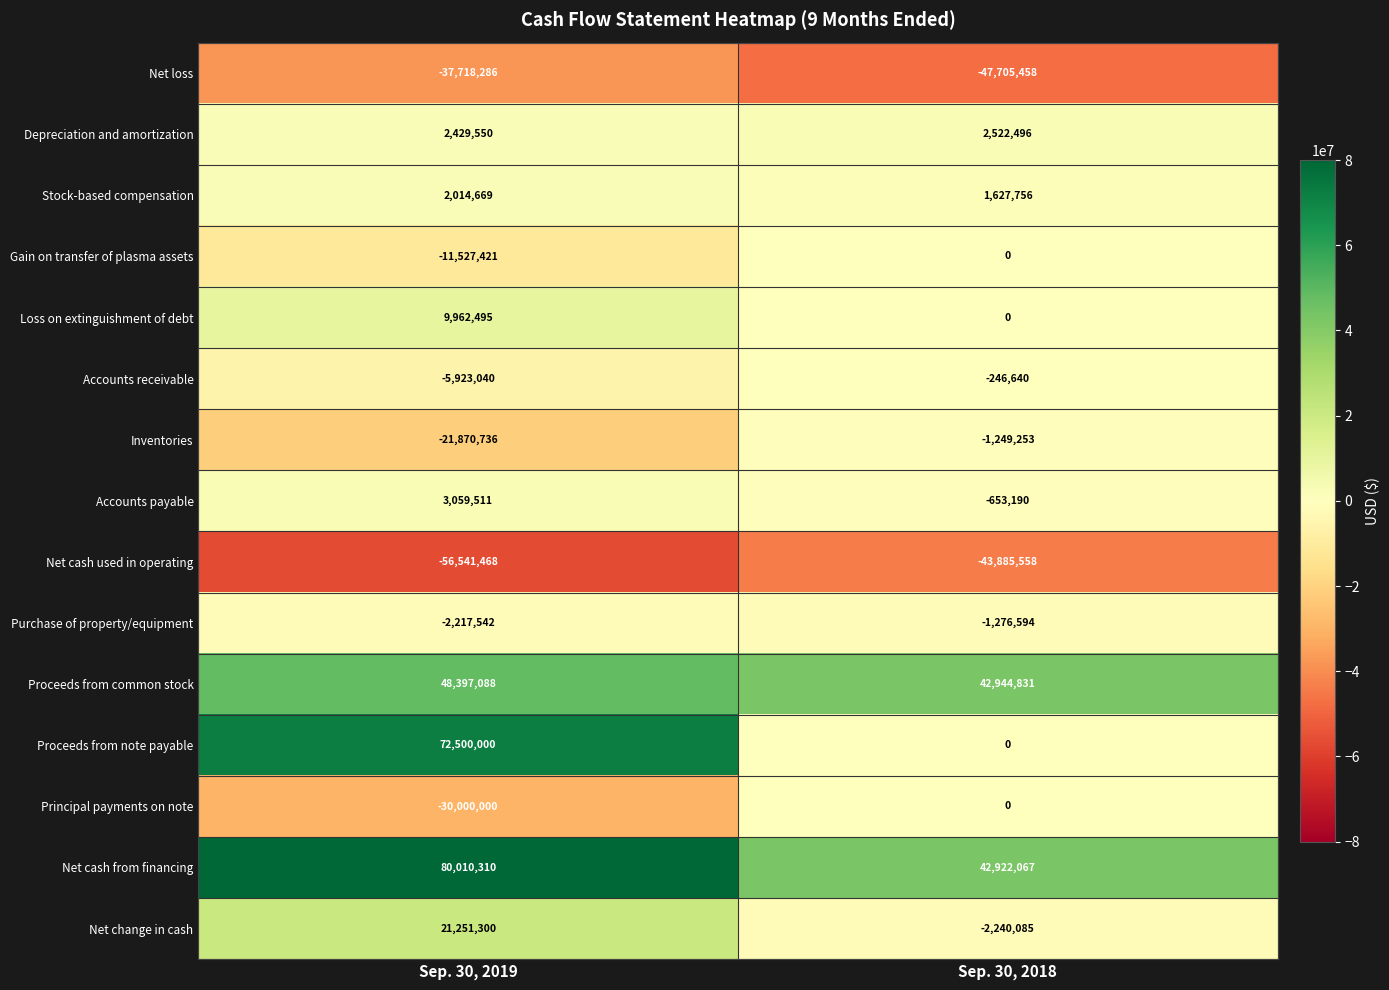

Which category has the highest value across all series?

Sep. 30, 2019